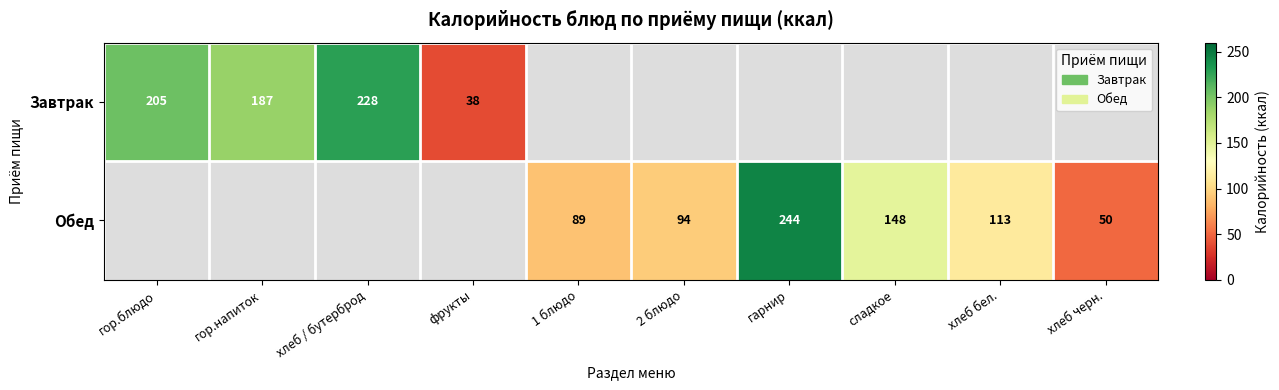

What is the greatest value displayed?

244.0